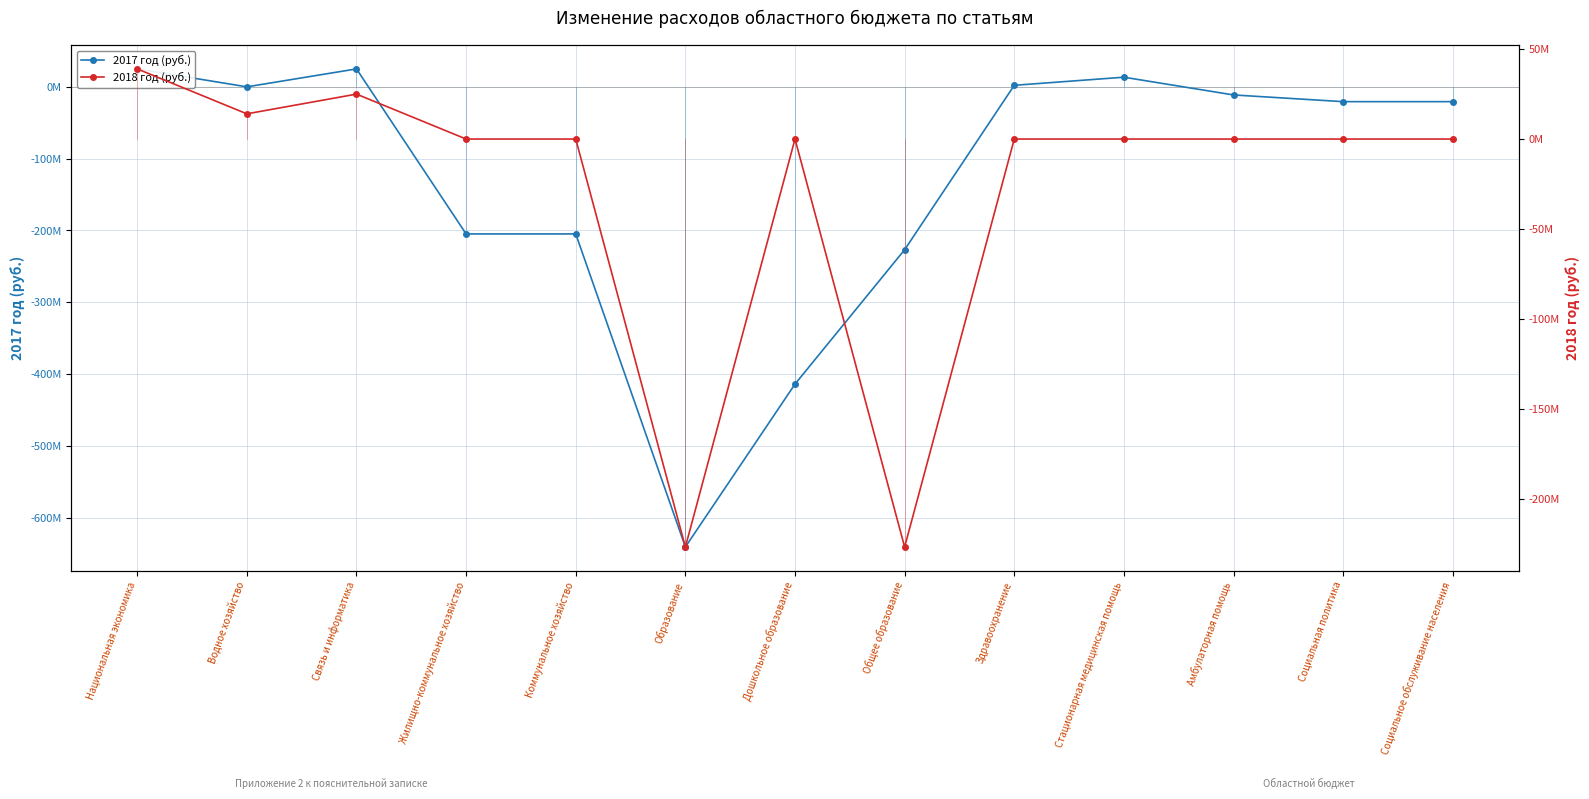

True or false: 2018 год (руб.) has a value of -92538279 at Социальное обслуживание населения.

False